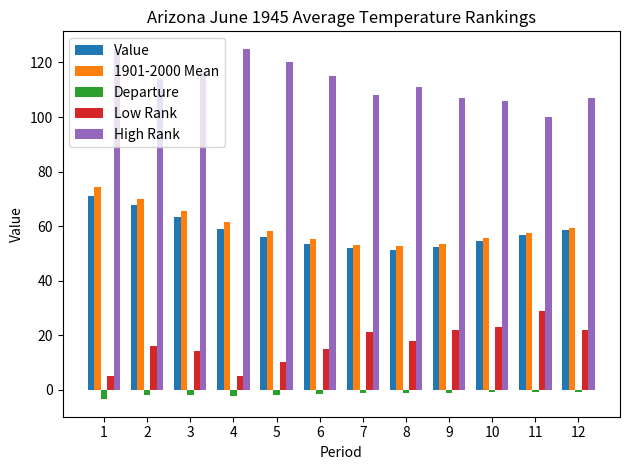

What is the total value across all series at 7?

232.8